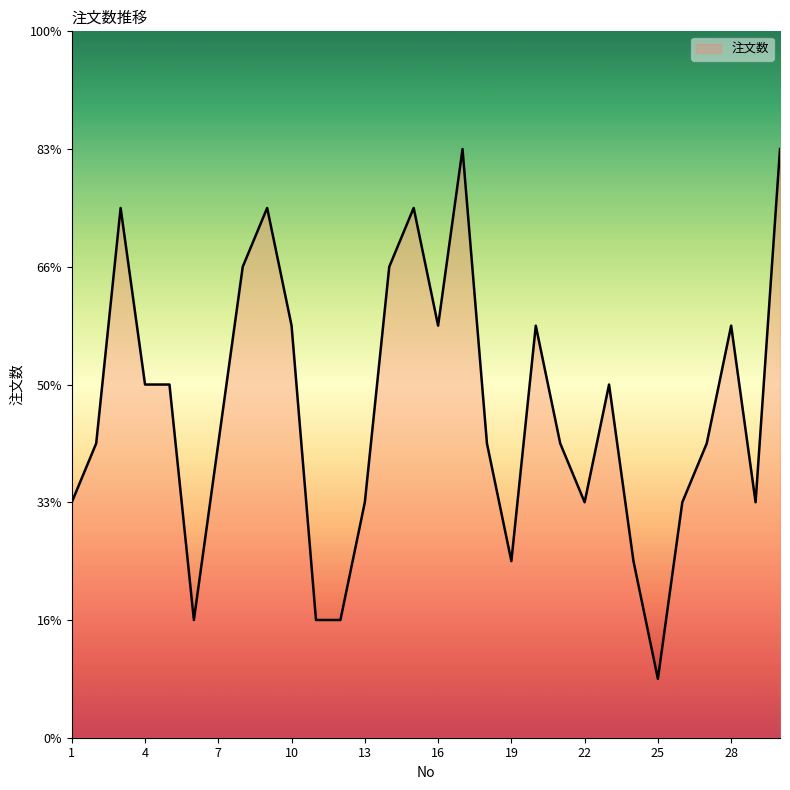

Does the chart display data point markers on the line(s)?

No